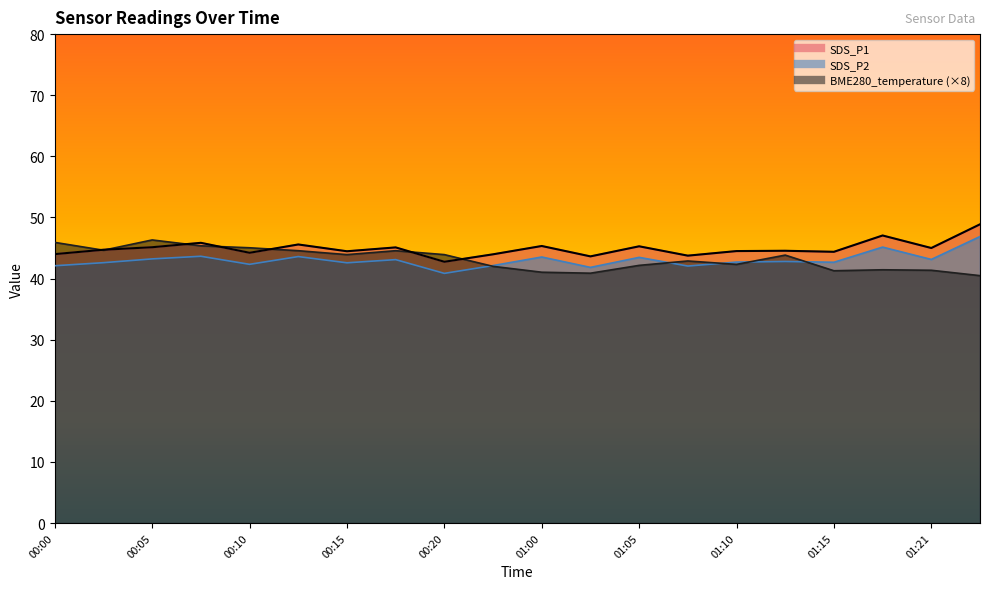

True or false: BME280_temperature and SDS_P1 cross at least once.

True